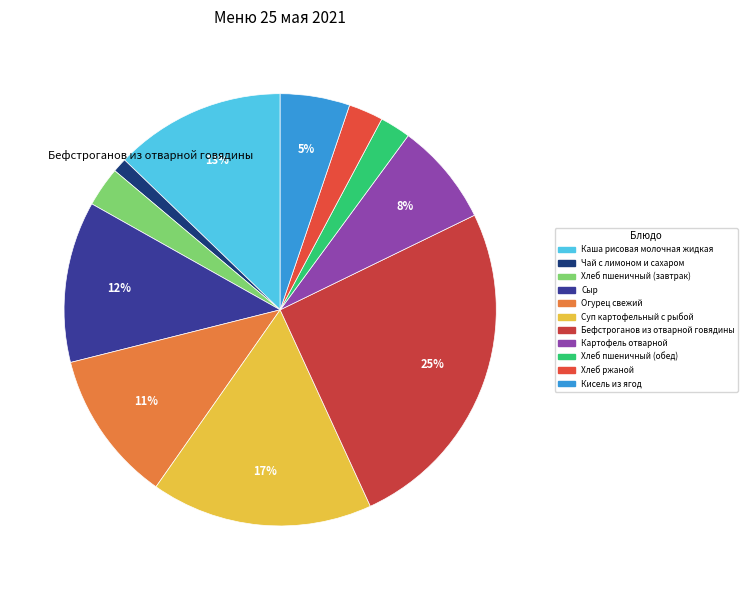

Between Сыр and Хлеб пшеничный (обед), which is larger?

Сыр